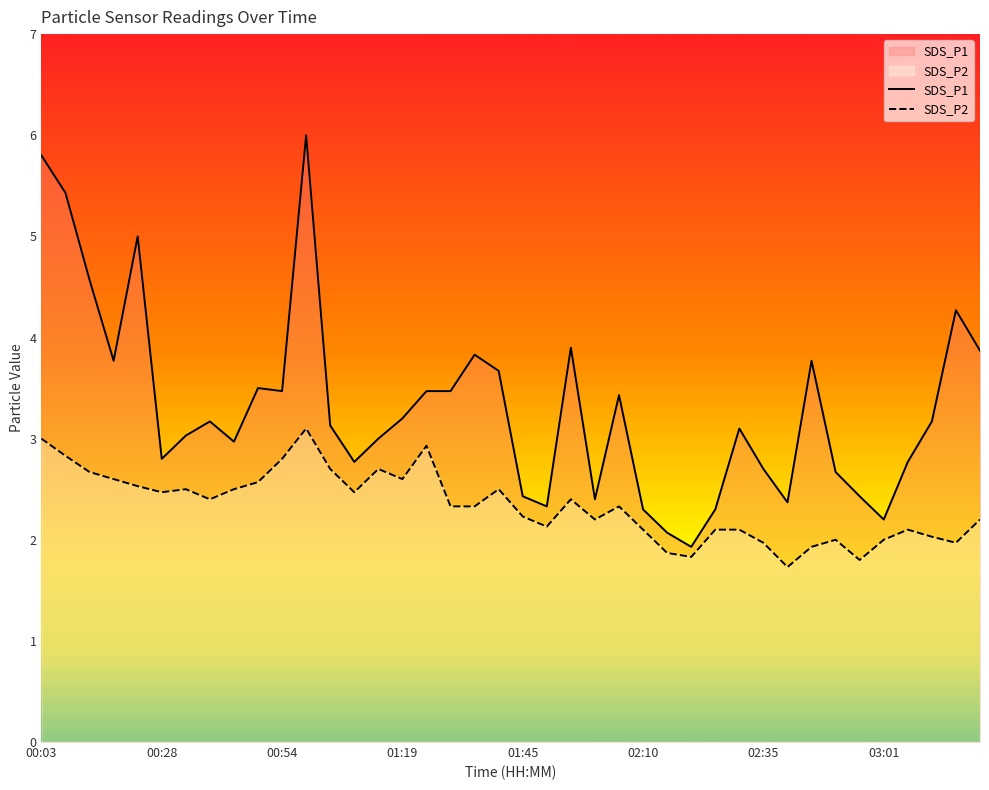

Which category has the highest value in the SDS_P1 series?

11